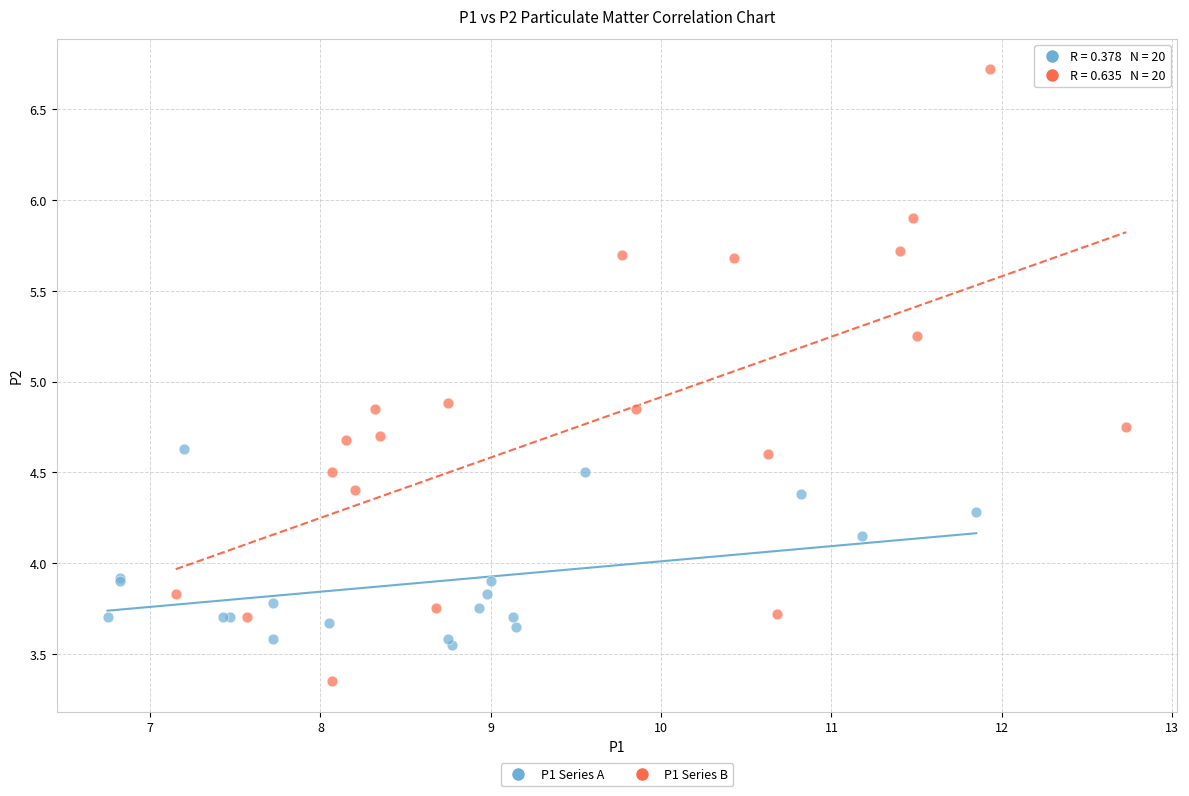

Which series contains the lowest Y value?

P1 Series B